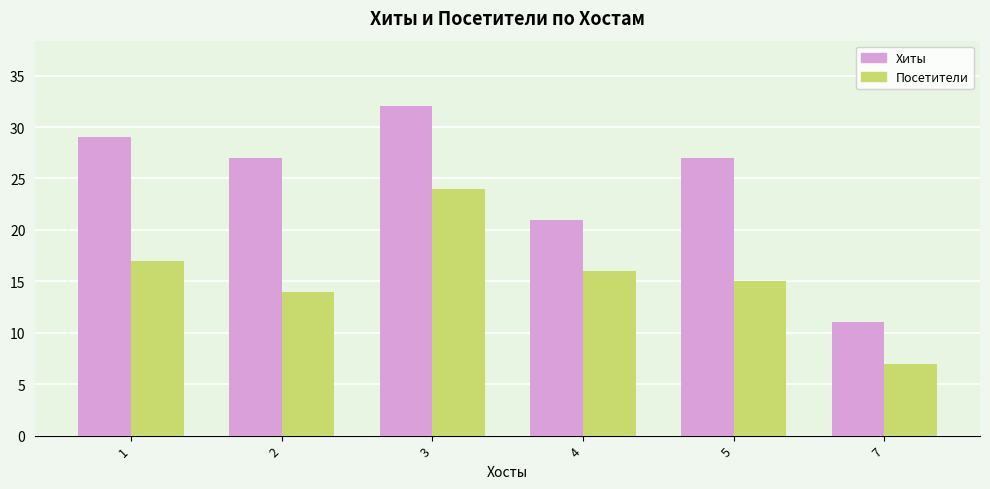

How many data points does each series have?

6